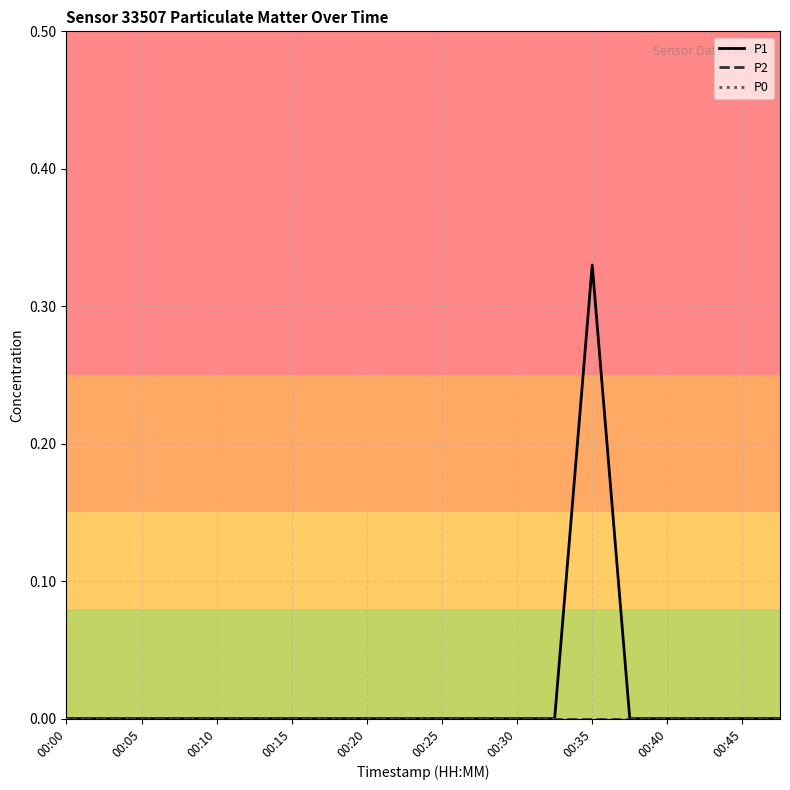

Does the chart display data point markers on the line(s)?

No